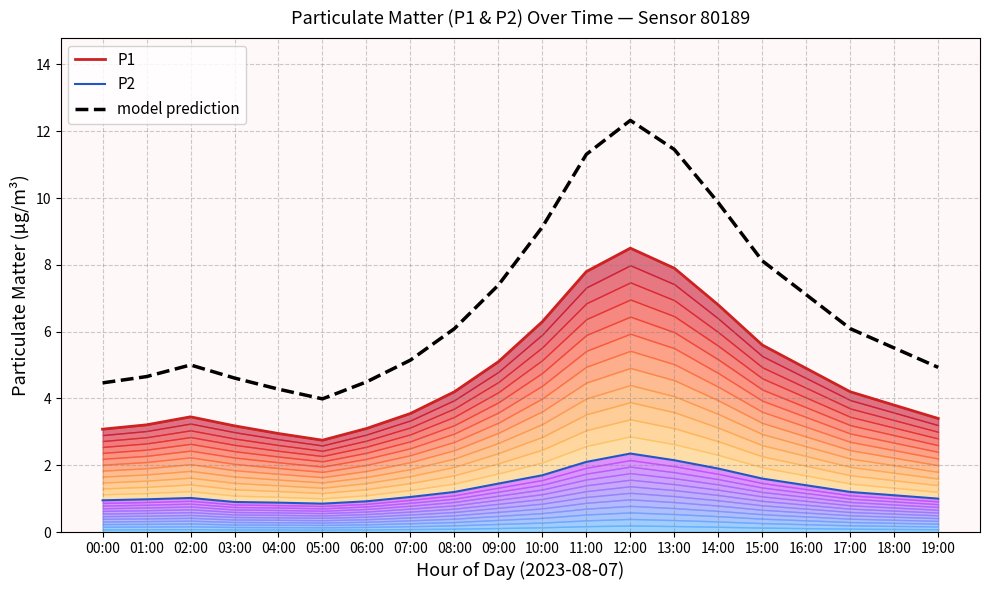

What is the sum of the P1 values at 09:00 and 06:00?

8.2